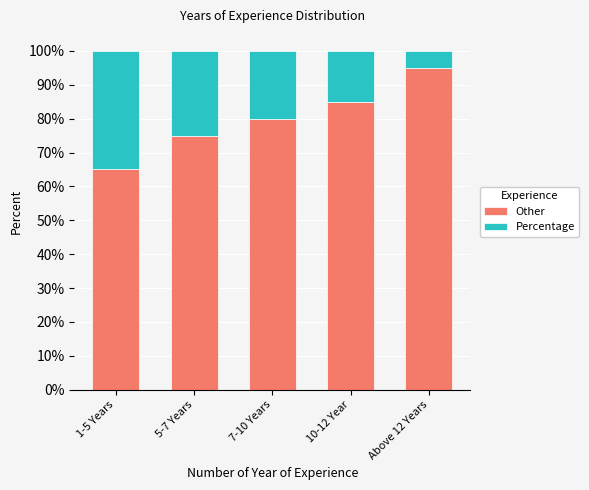

Does the chart contain any negative values?

No